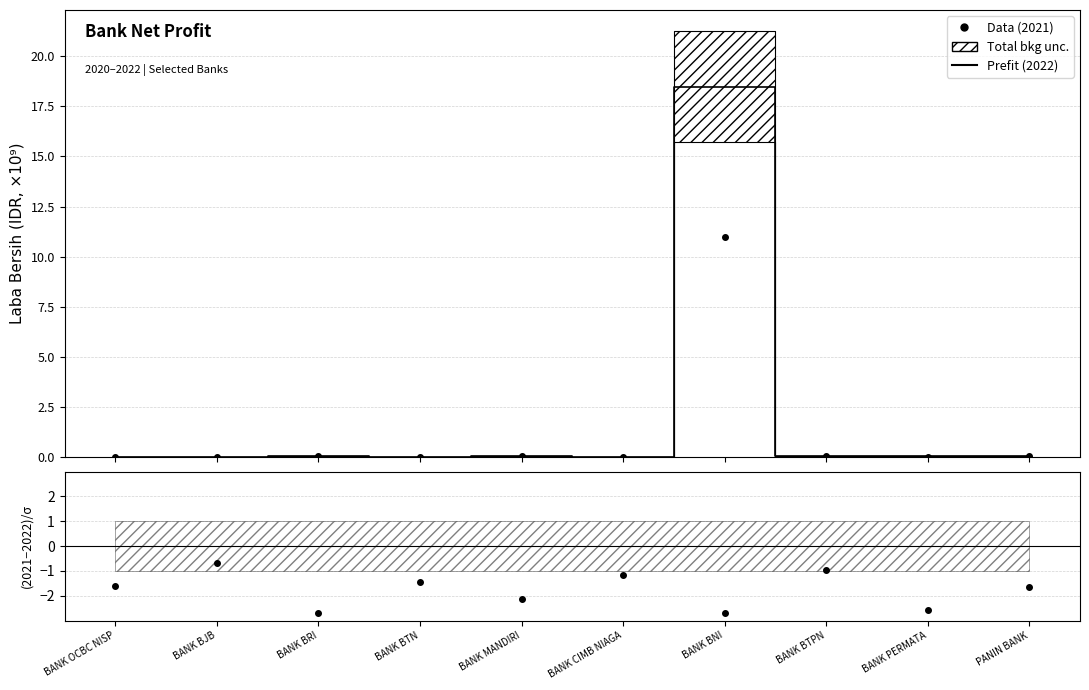

Where is the first local minimum for 2021 Net Profit?

BANK BJB